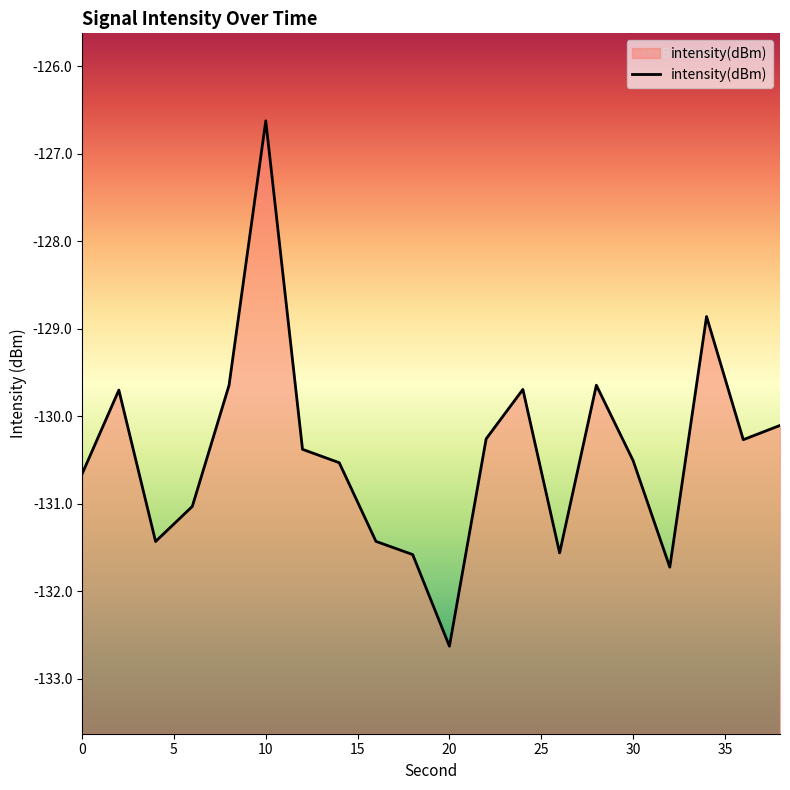

Rank the categories by value from highest to lowest.

10, 34, 28, 8, 24, 2, 38, 22, 36, 12, 30, 14, 0, 6, 16, 4, 26, 18, 32, 20